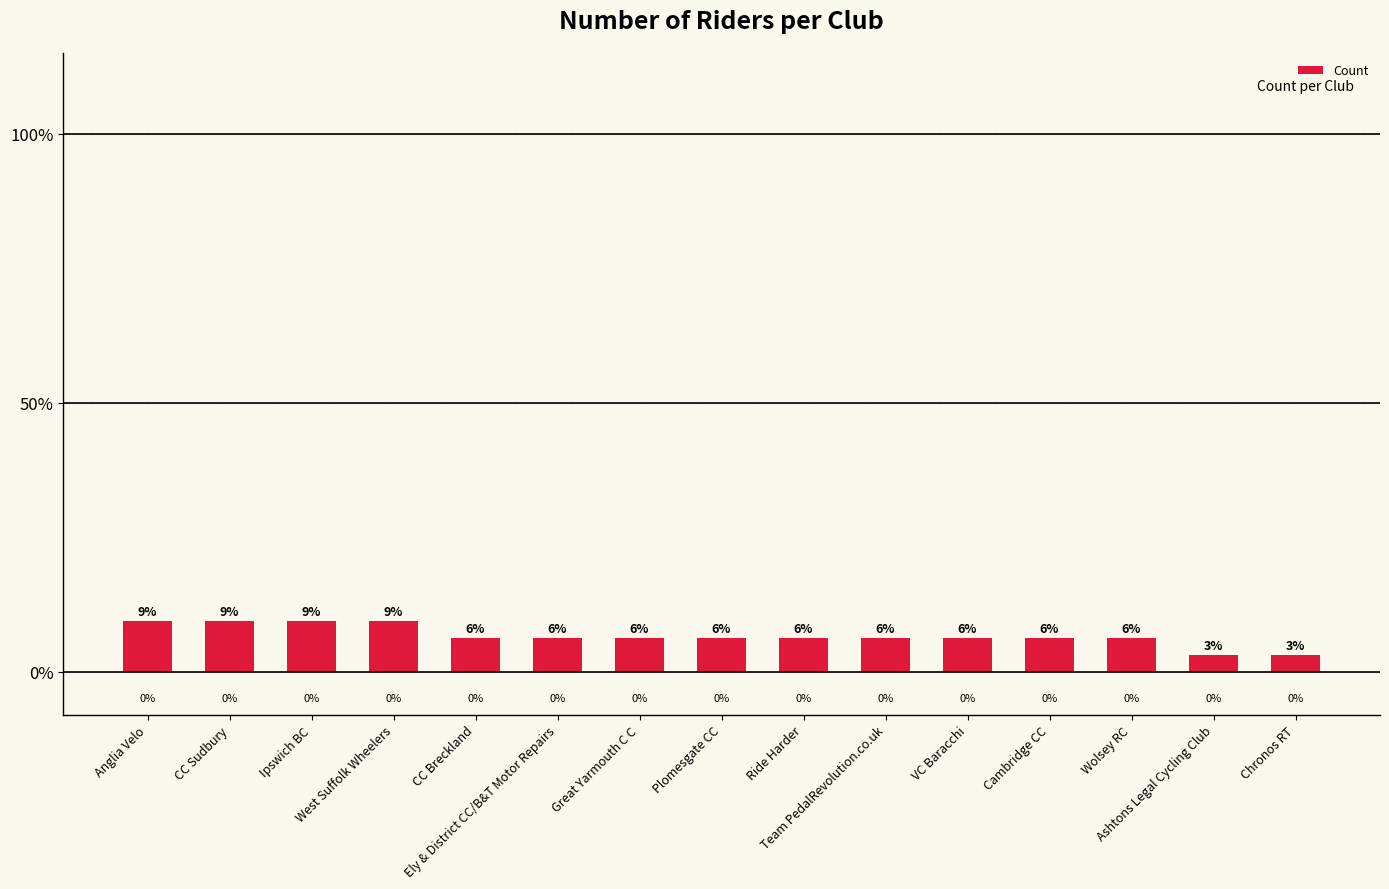

How many bars are there in total?

15